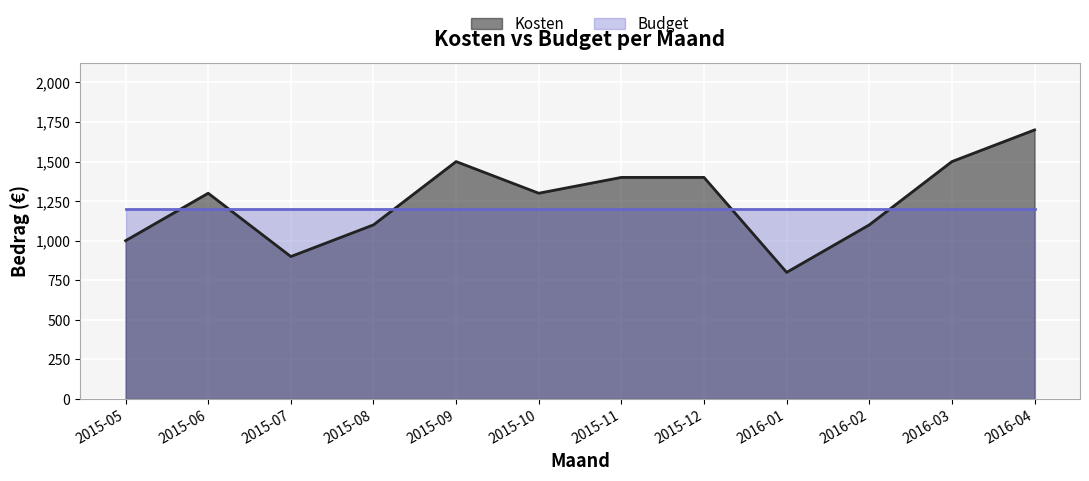

How many points are lower than both their immediate neighbors (excluding endpoints)?

3